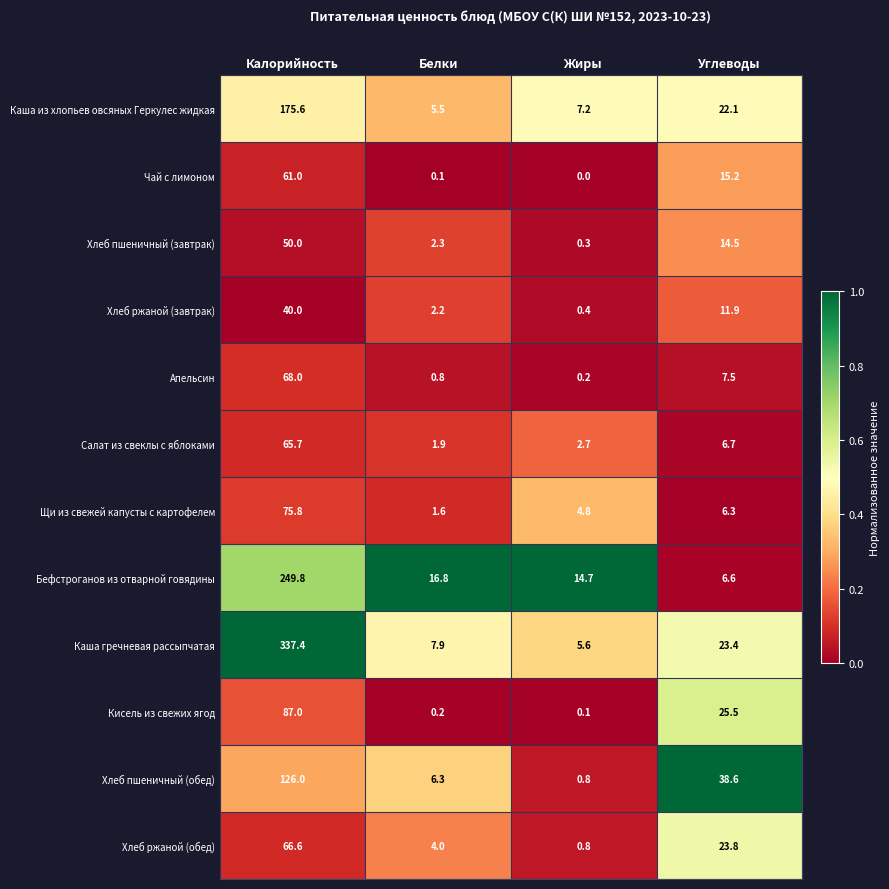

Is it true that Салат из свеклы с яблоками equals 3.1 at Белки?

False